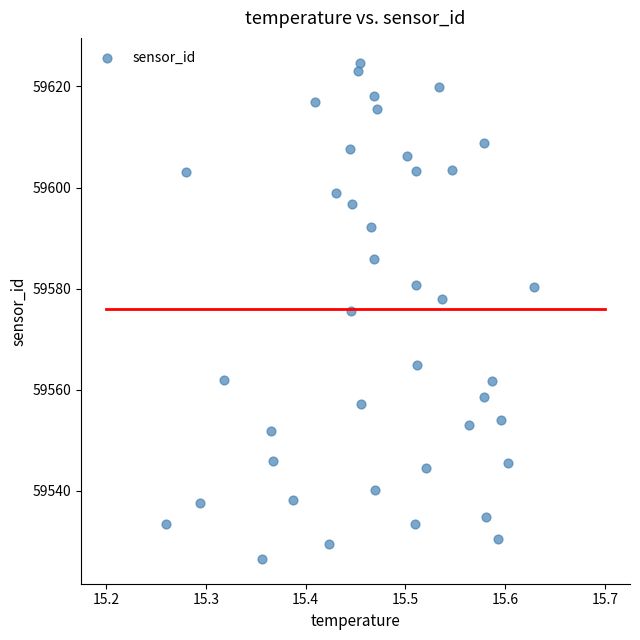

What is the range of Y values (max minus min)?

98.1